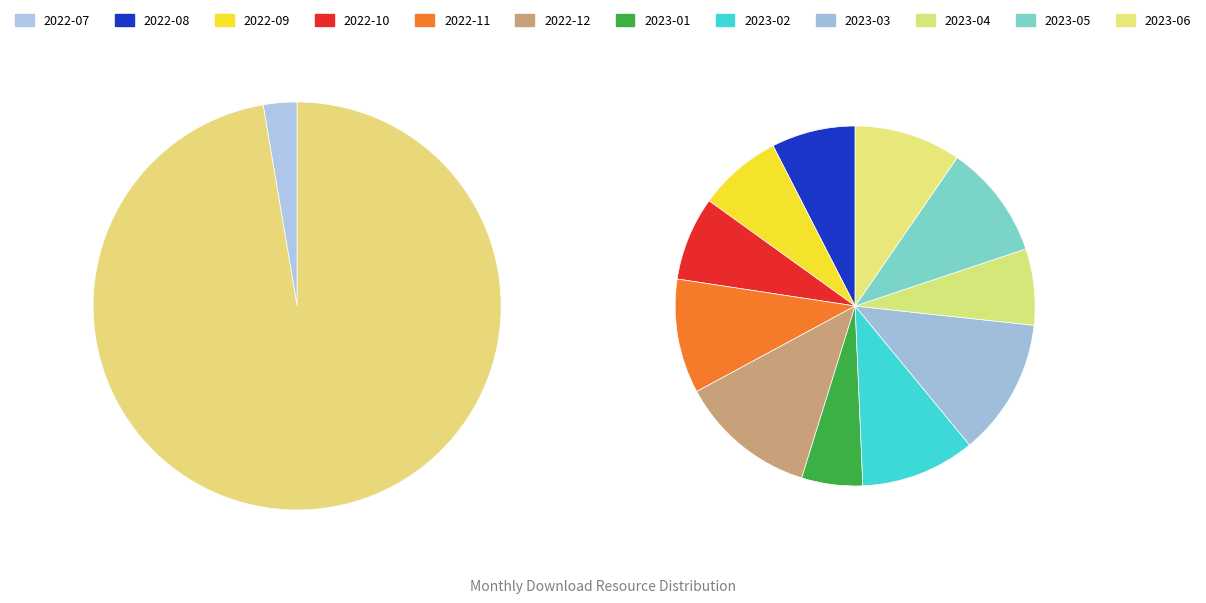

True or false: 2022-11 accounts for 1% of the total.

False